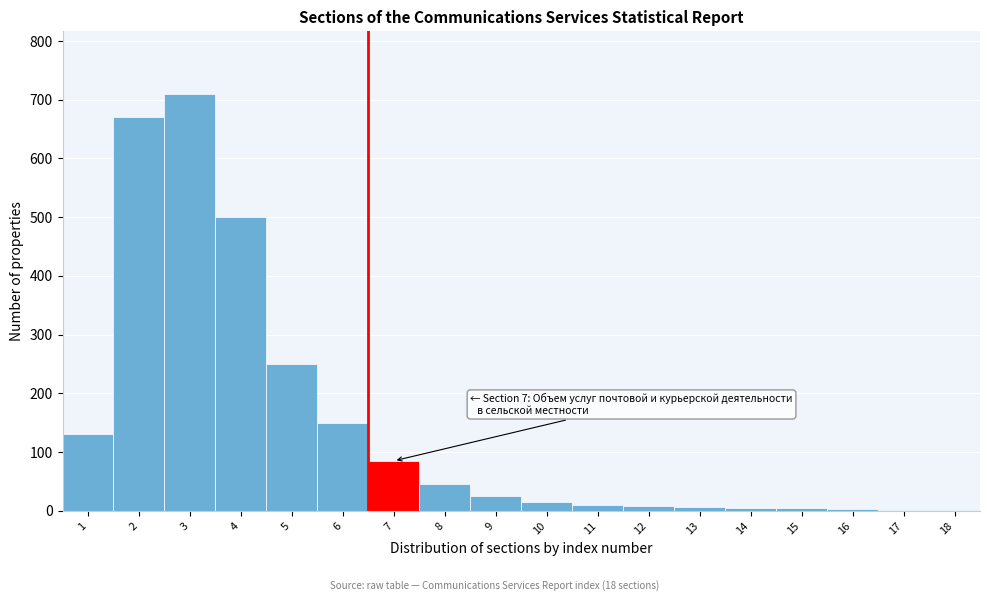

What is the maximum value shown in the chart?

710